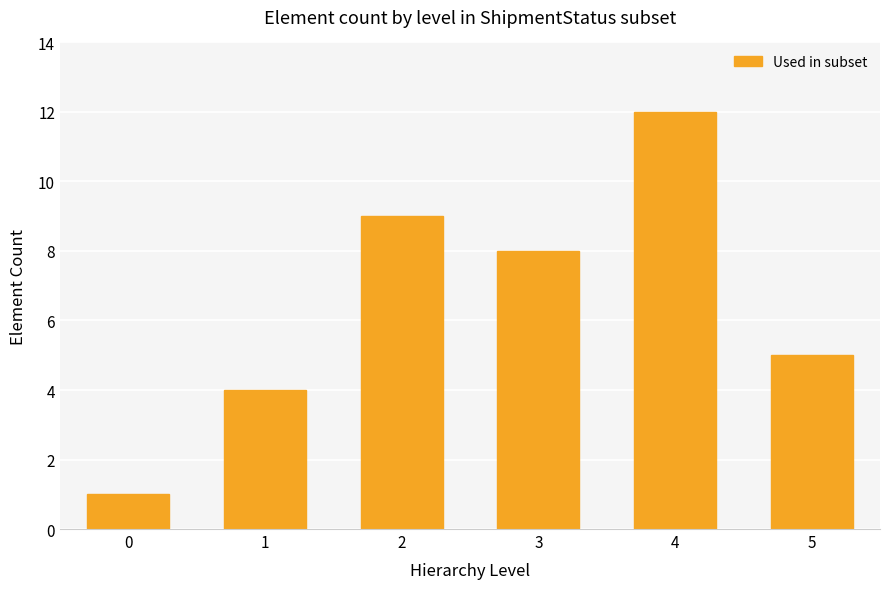

Does the chart contain any negative values?

No